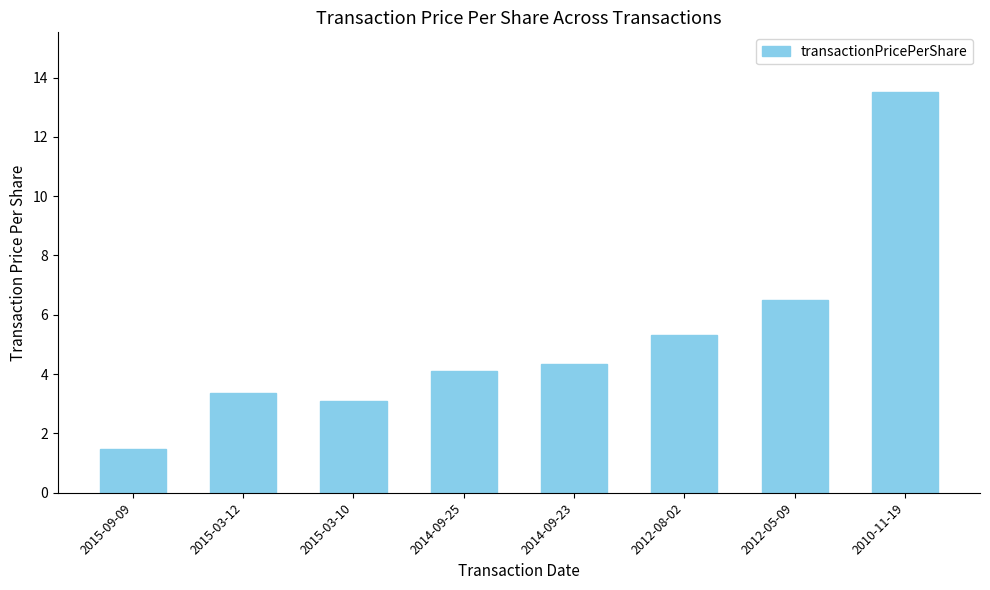

What is the value of the 7th bar from the left?

6.5